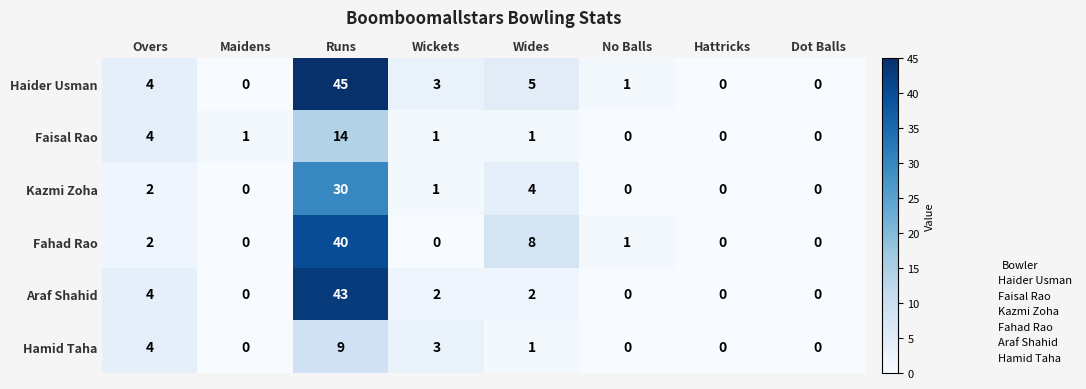

Is the value of Hamid Taha at Overs greater than the value of Araf Shahid at Dot Balls?

Yes